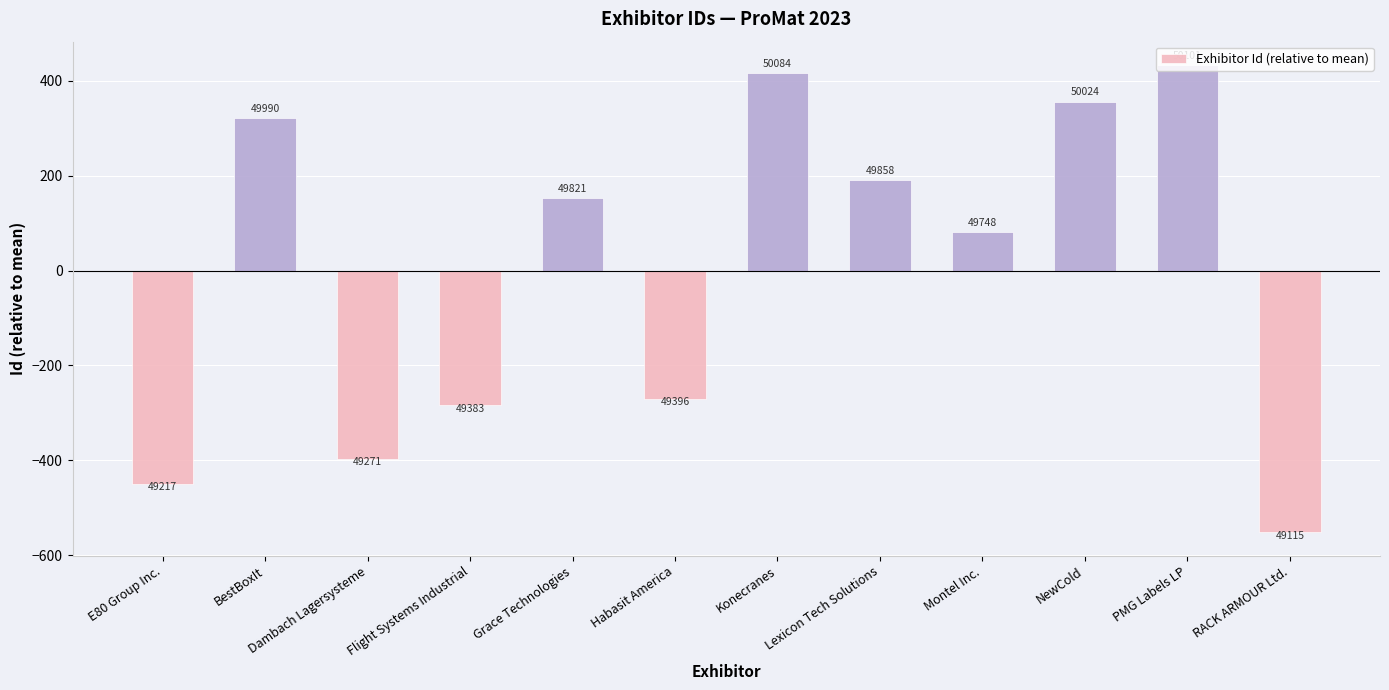

Does the chart contain any negative values?

Yes